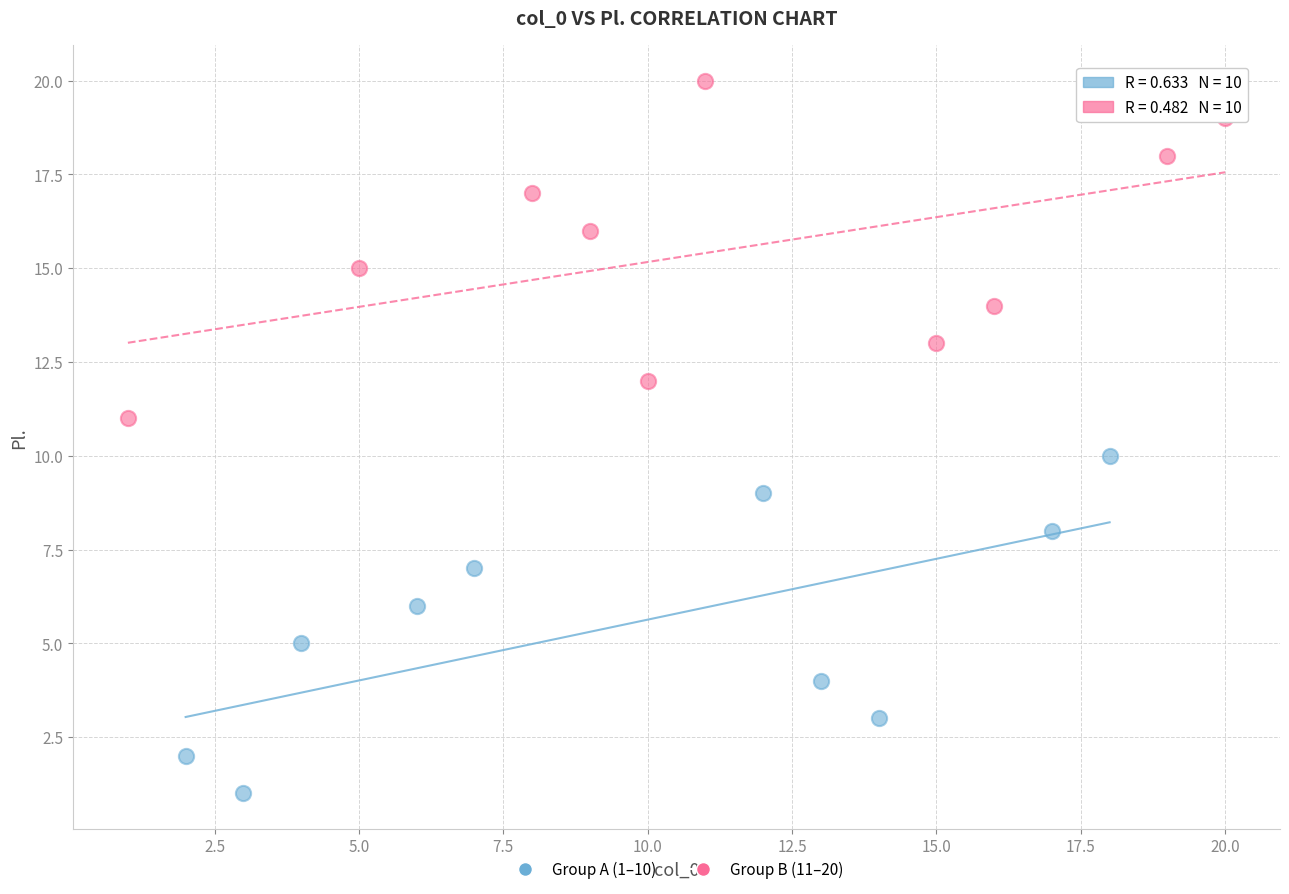

Which series reaches the maximum Y coordinate?

Group B (11–20)